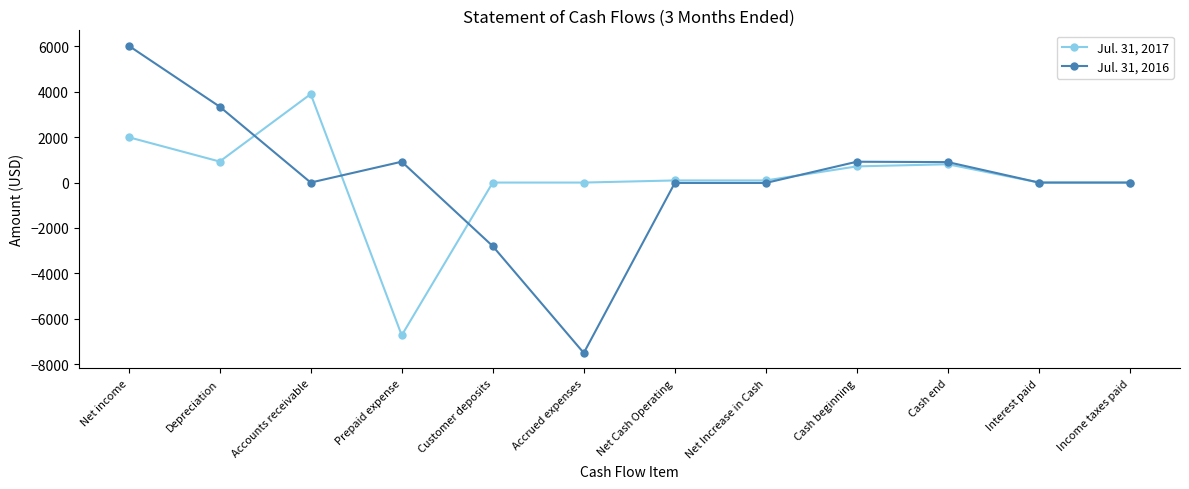

What is the label of the 5th point from the left?

Customer deposits